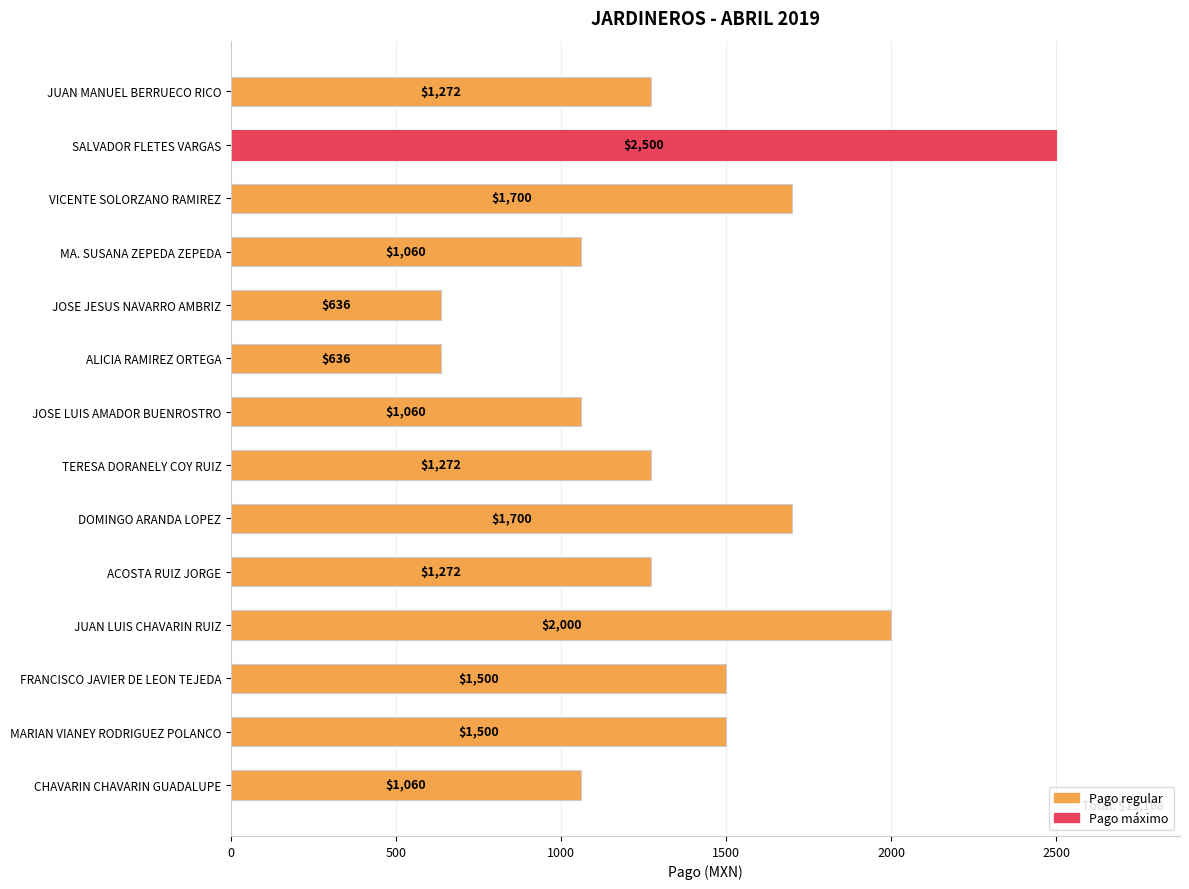

What is the average value?

1369